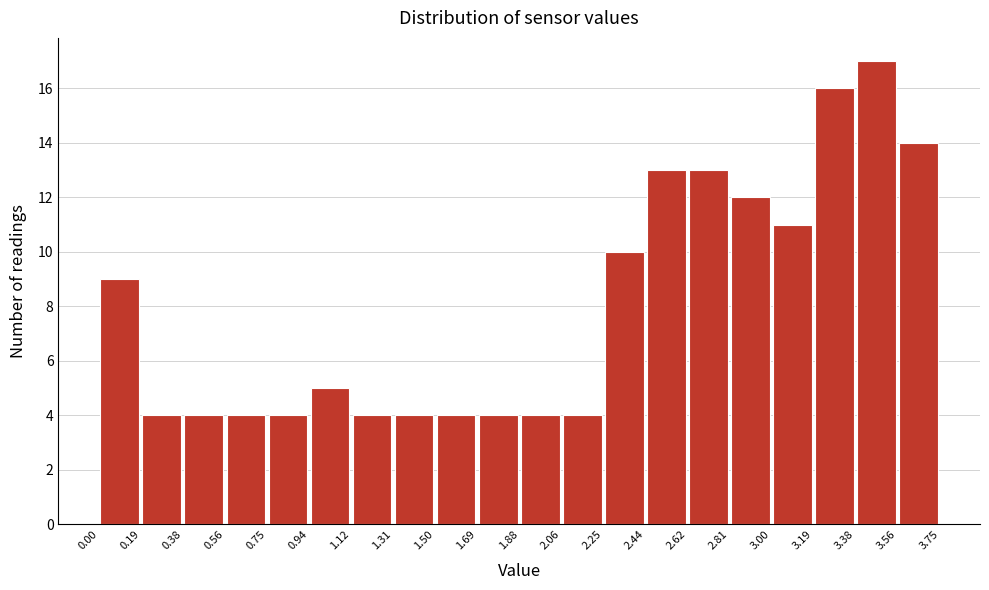

Reading left to right, list every bar in this chart as the range it spans on the x-axis followed by its height. The values are not printed on the chart, so give them approximately, as read against the axis.

0.00 to 0.19: 9
0.19 to 0.38: 4
0.38 to 0.56: 4
0.56 to 0.75: 4
0.75 to 0.94: 4
0.94 to 1.12: 5
1.12 to 1.31: 4
1.31 to 1.50: 4
1.50 to 1.69: 4
1.69 to 1.88: 4
1.88 to 2.06: 4
2.06 to 2.25: 4
2.25 to 2.44: 10
2.44 to 2.62: 13
2.62 to 2.81: 13
2.81 to 3.00: 12
3.00 to 3.19: 11
3.19 to 3.38: 16
3.38 to 3.56: 17
3.56 to 3.75: 14